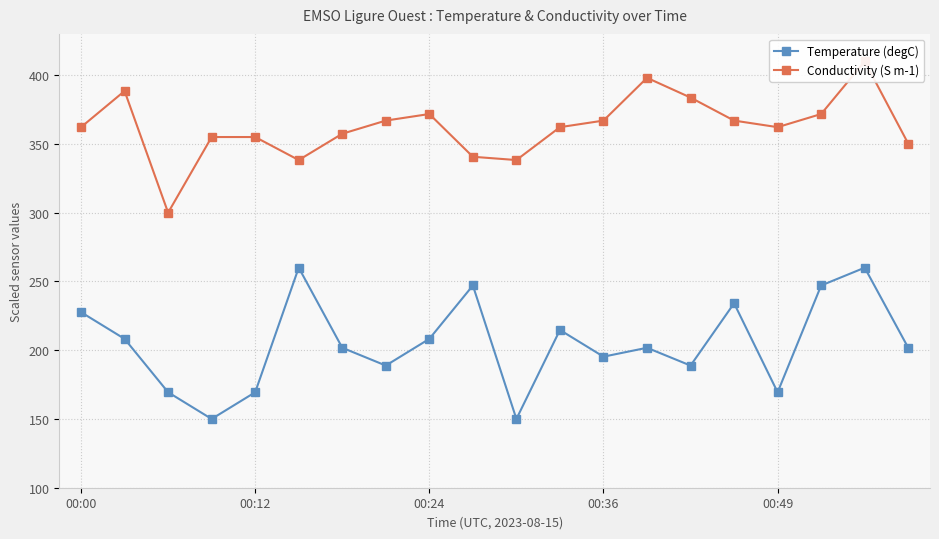

What is the lowest value of the Temperature (degC) series?

150.0